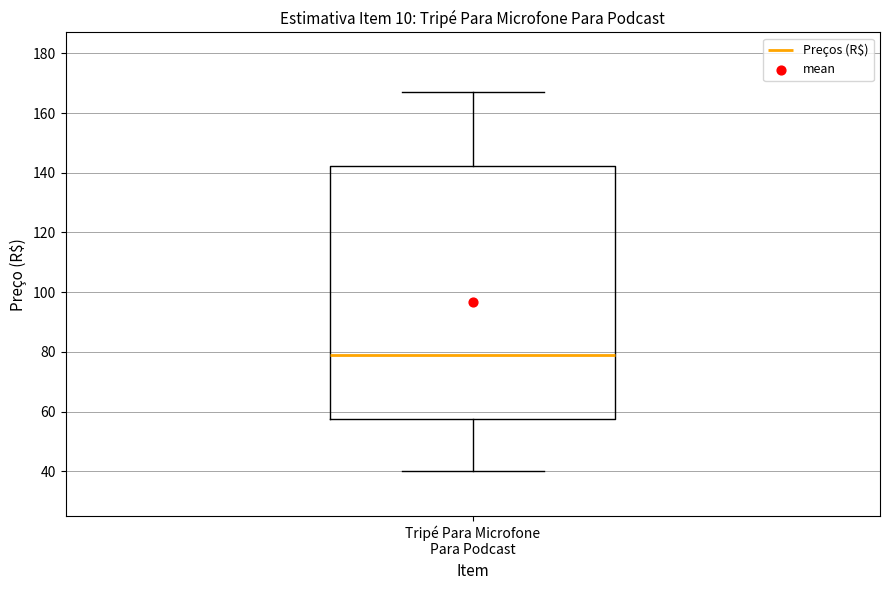

Where does the upper whisker of the box for Tripé Para Microfone Para Podcast end on the y-axis? The values are not printed on the chart, so give them approximately, as read against the axis.

168